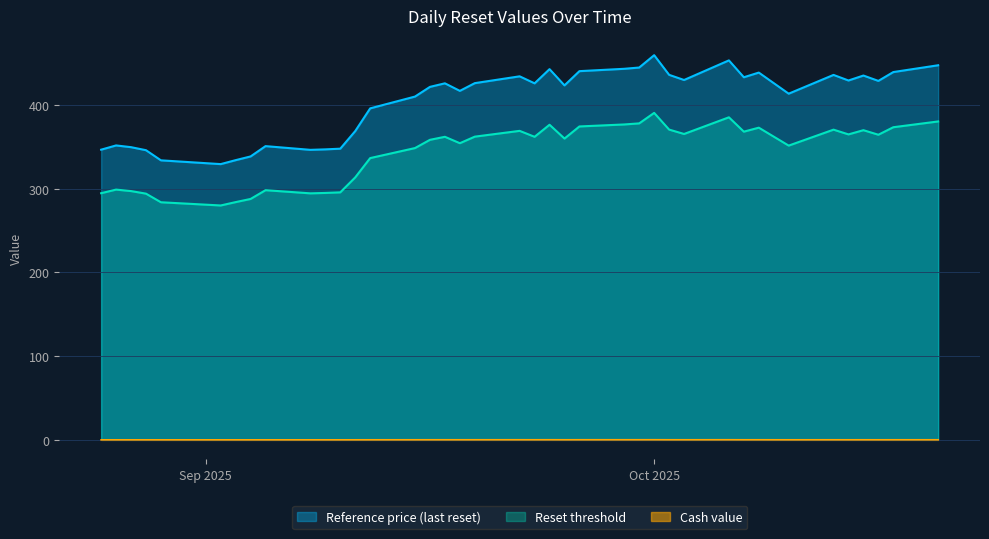

True or false: Reference price and Reset threshold intersect in this chart.

False